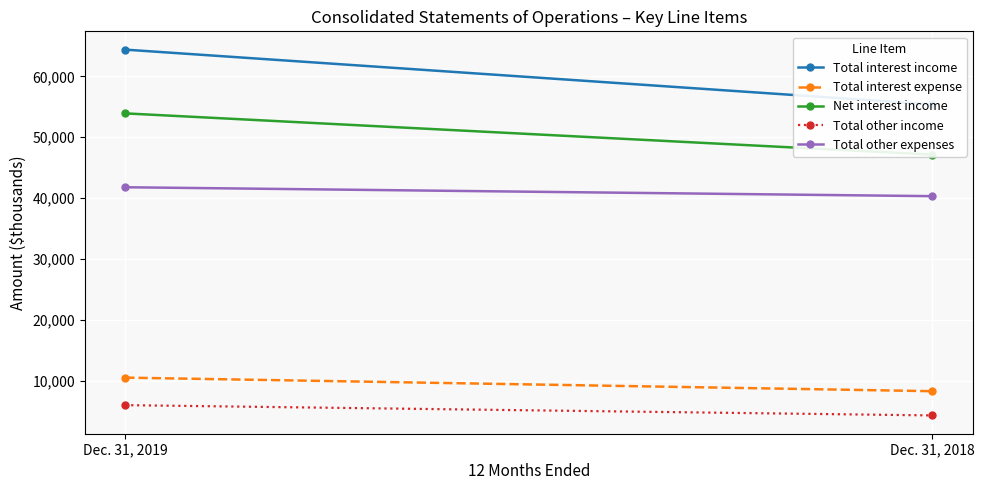

Is this an area chart (filled region under the line)?

No